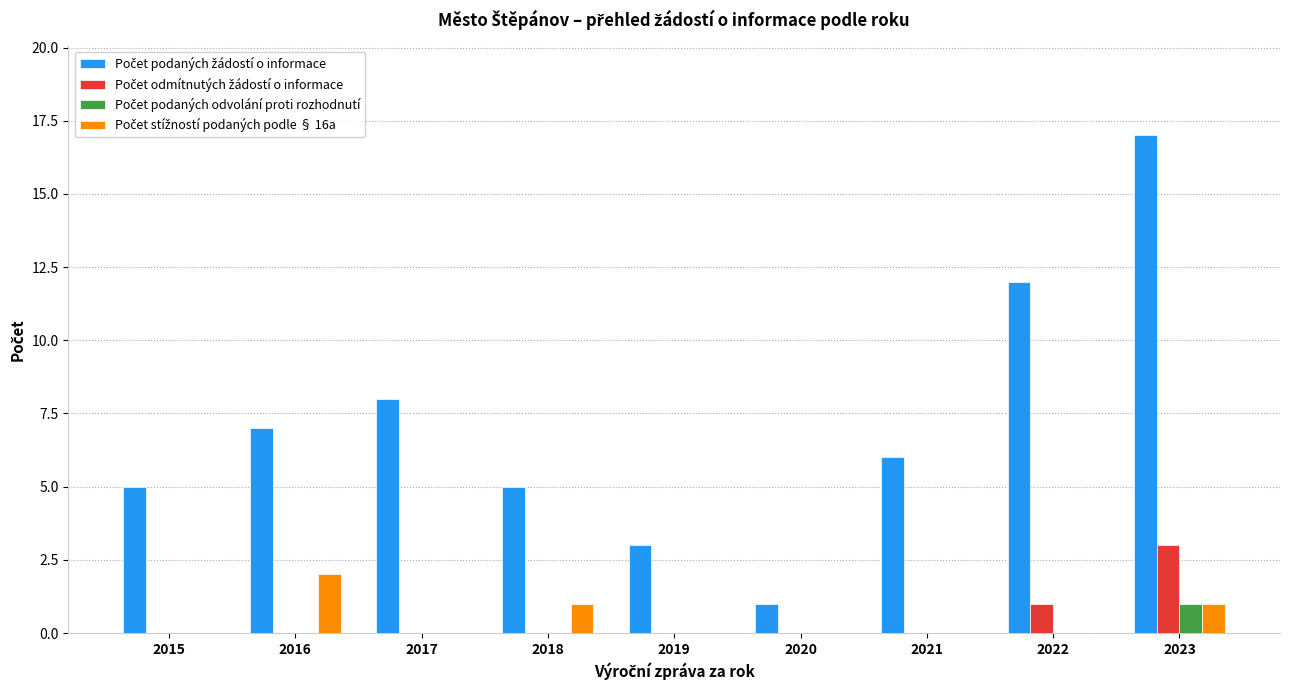

What is the total value across all series at 2023?

22